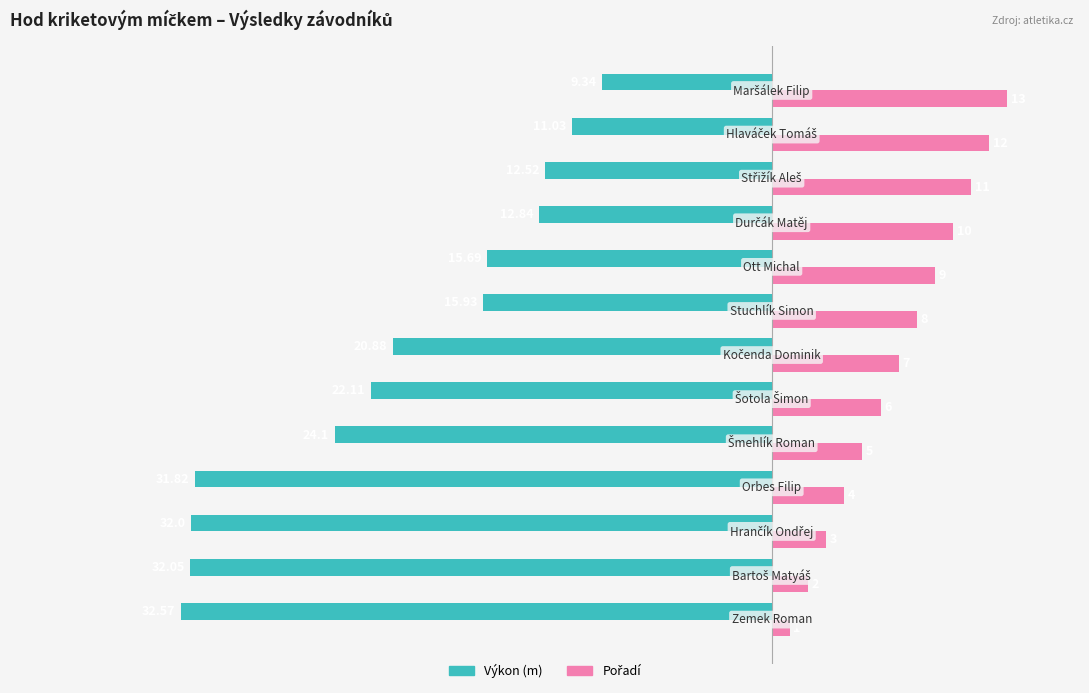

Which series has the largest range (max minus min)?

Výkon (m)